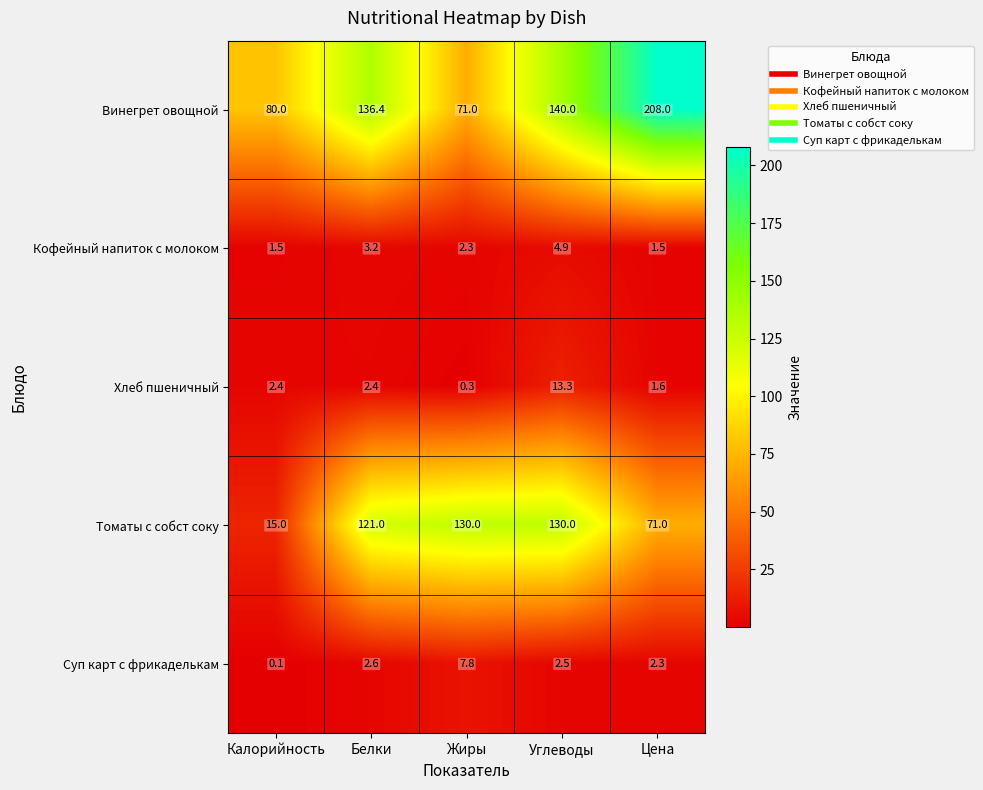

What is the spread (max minus min) of values at Белки?

134.0